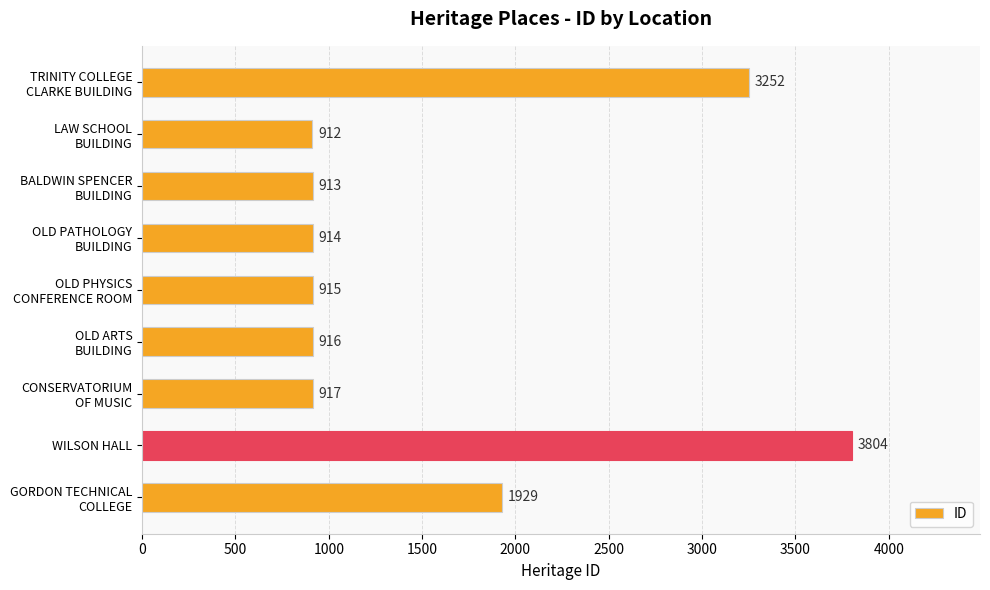

The value at WILSON HALL is 3804. True or false?

True